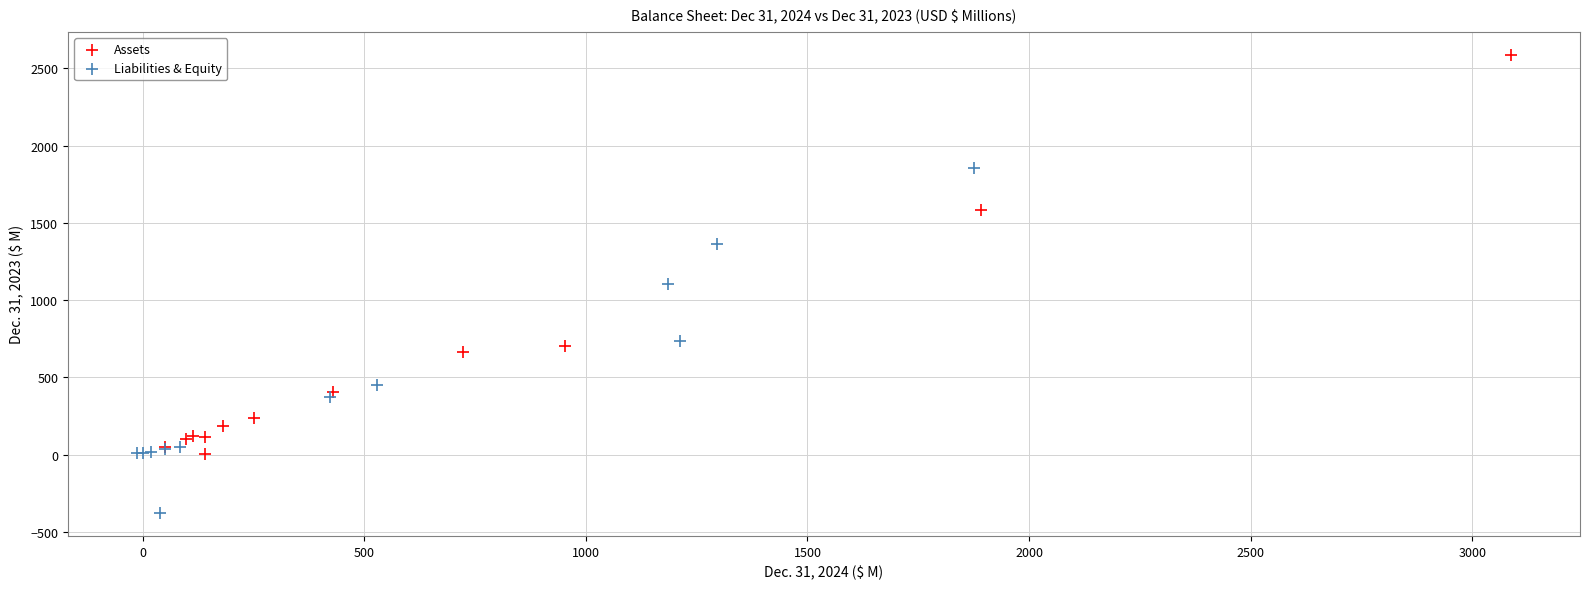

What are all the series names shown in the legend?

Assets, Liabilities & Equity